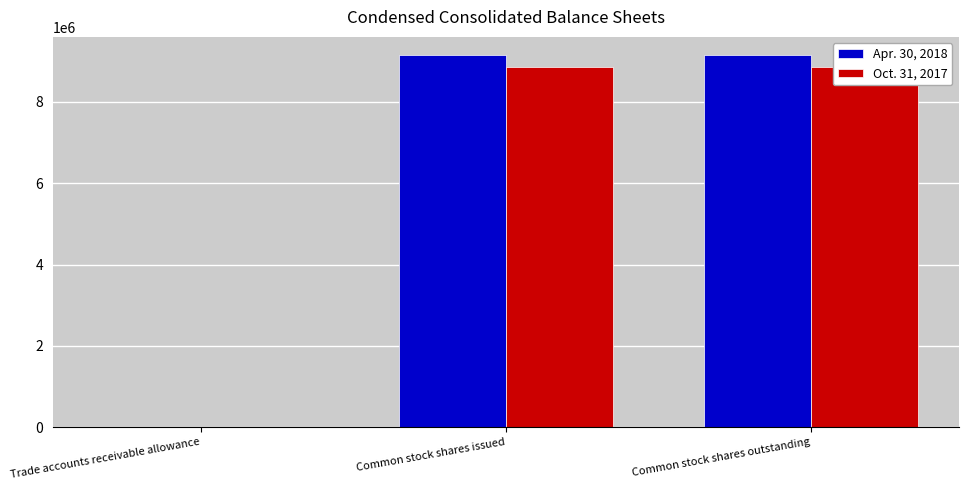

Which has a higher value, Common stock shares outstanding or Trade accounts receivable allowance?

Common stock shares outstanding